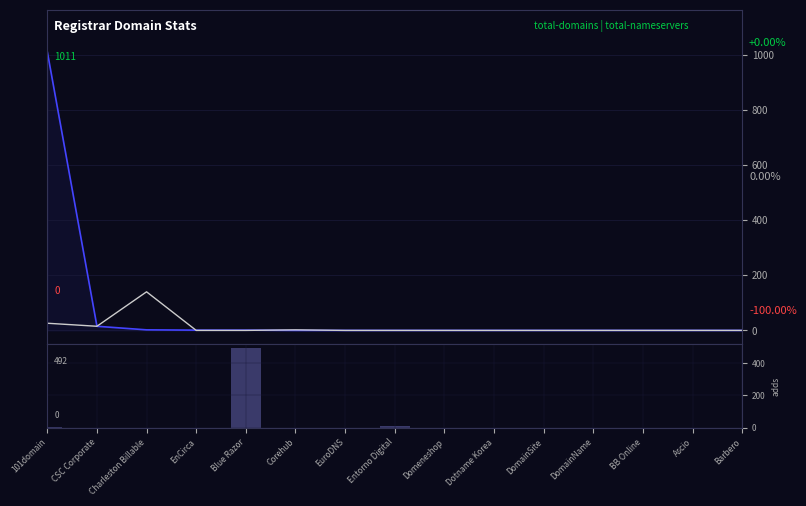

How many groups of bars are there?

15